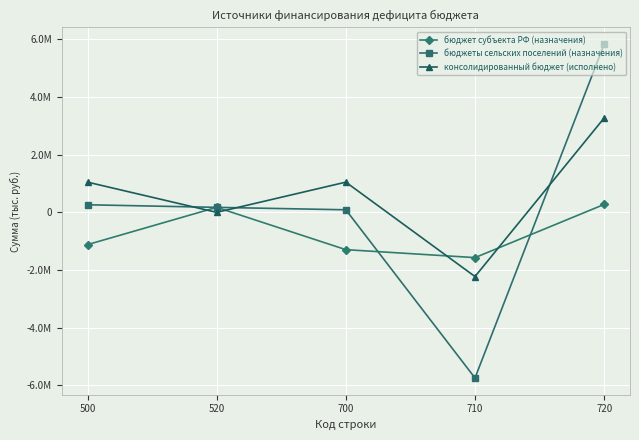

How many interior local valleys does the бюджет субъекта РФ (назначения) series have?

1